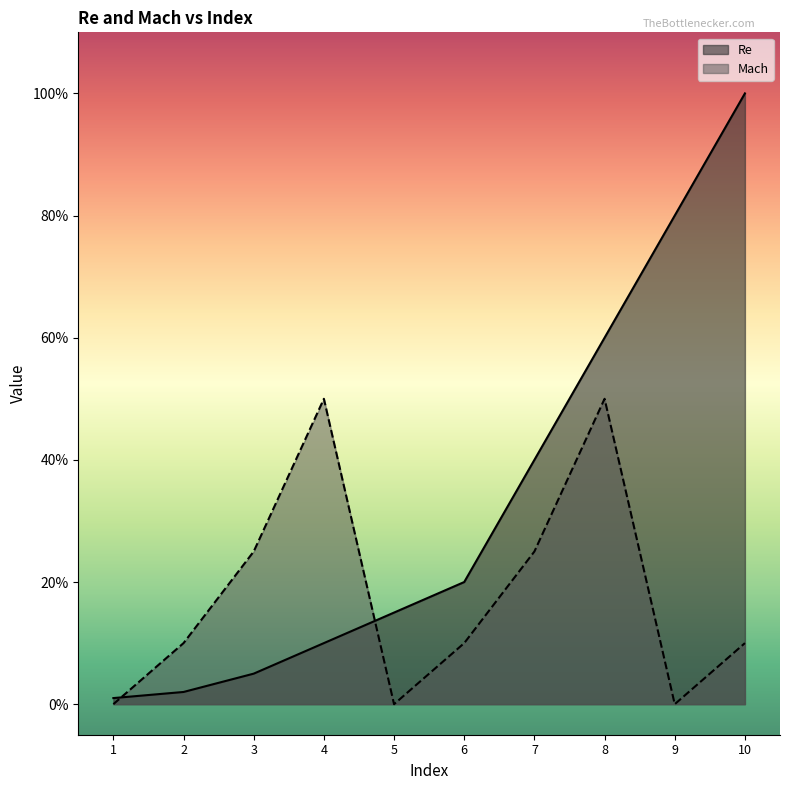

Which series has the widest spread of values?

Re